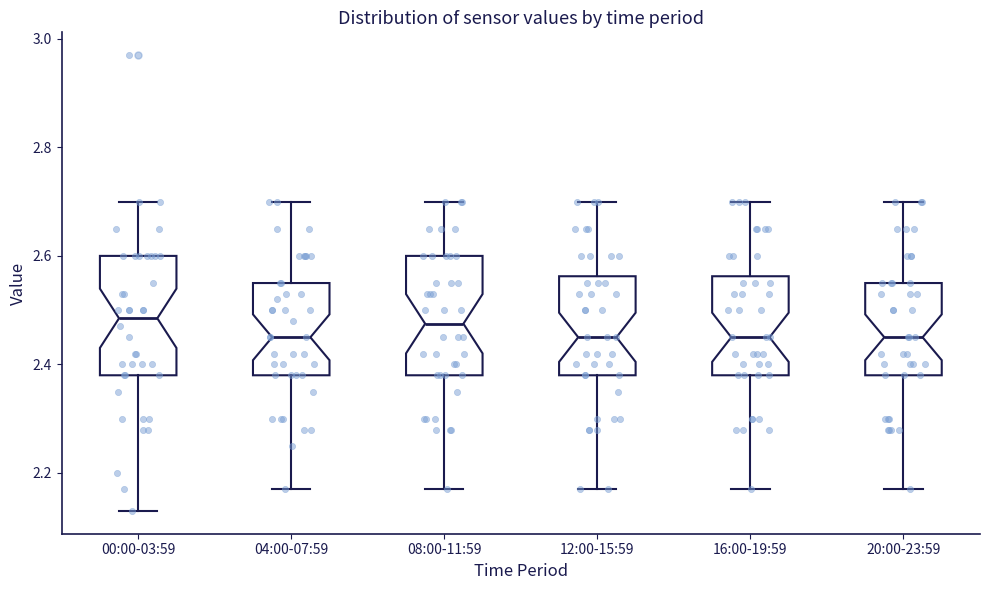

Where is the lower edge of the box for 00:00-03:59 on the y-axis? The values are not printed on the chart, so give them approximately, as read against the axis.

2.38